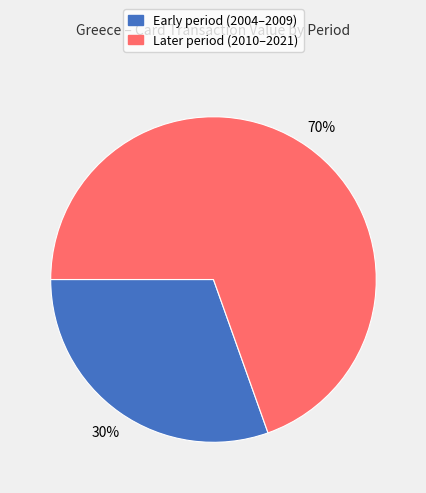

To the nearest percent, what is the average slice percentage?

50%